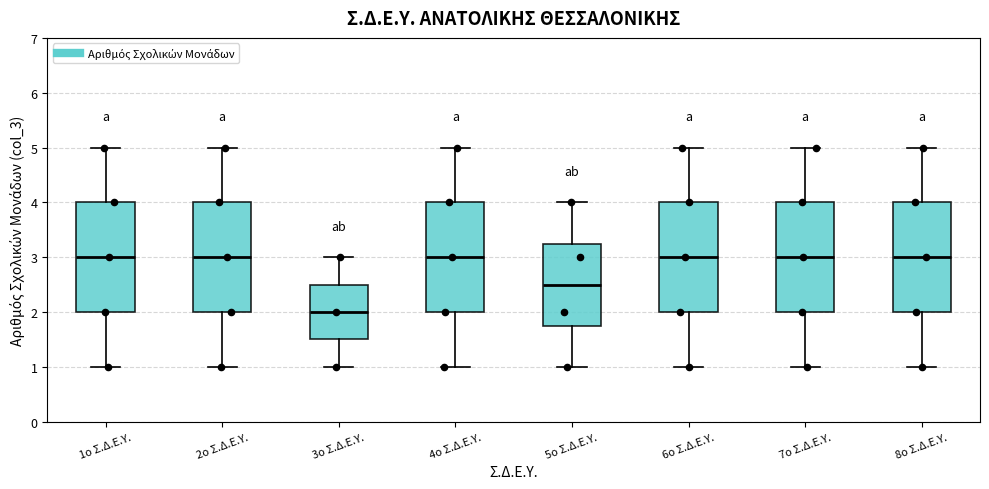

Where does the median line of the box for 6ο Σ.Δ.Ε.Υ. sit on the y-axis? The values are not printed on the chart, so give them approximately, as read against the axis.

3.0